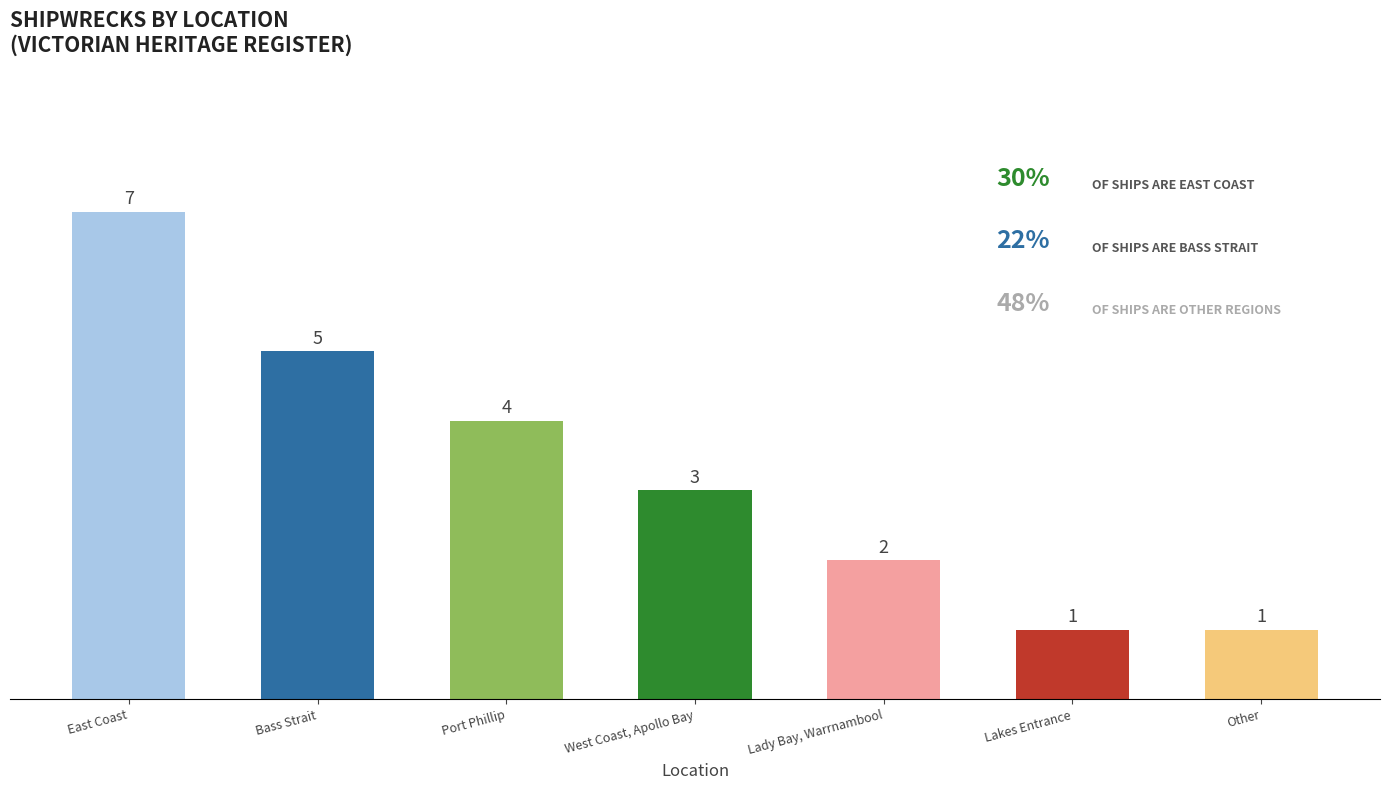

The chart shows a value of 6 at Port Phillip. True or false?

False